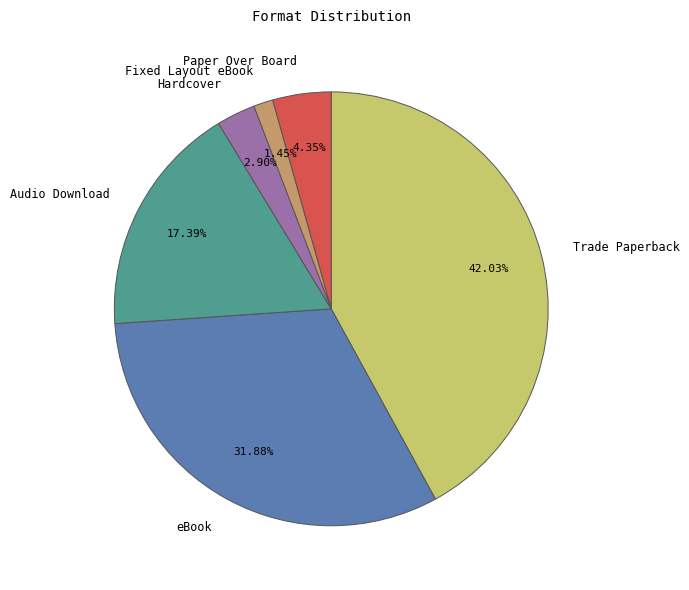

To the nearest percent, what is the combined percentage of Hardcover and Fixed Layout eBook?

4%